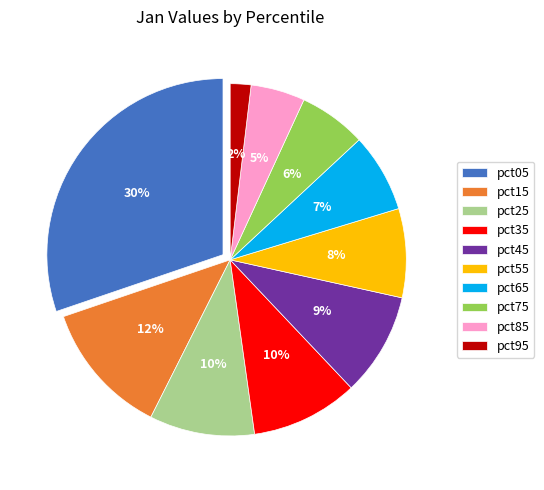

Is the sum of pct25 and pct35 greater than half?

No